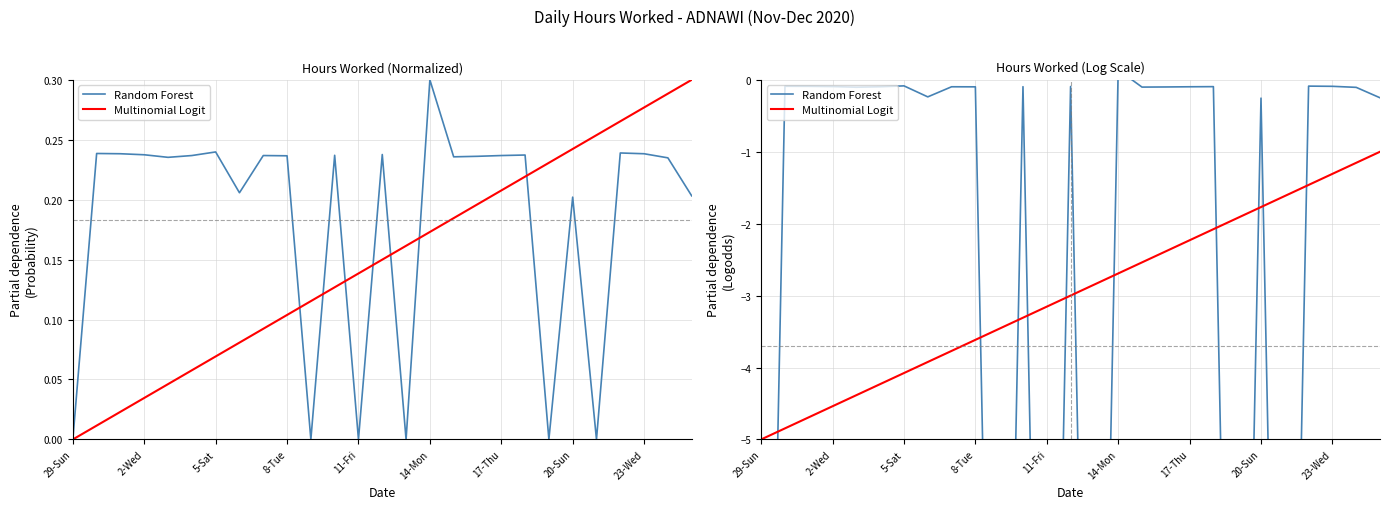

Is it true that Multinomial Logit equals -1.0 at 26?

True